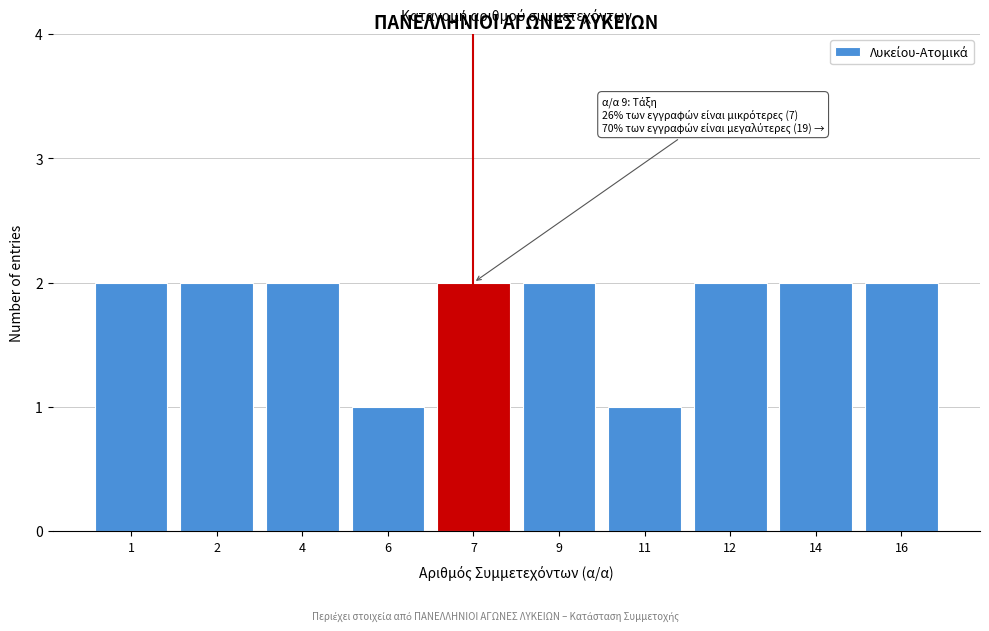

Reading right to left, what are all the values shown in this chart?

16=2	14=2	12=2	11=1	9=2	7=2	6=1	4=2	2=2	1=2